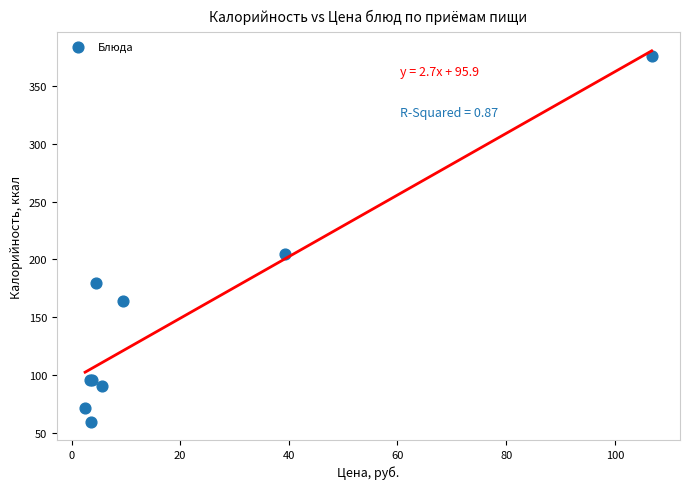

What Y value in the scatter plot is closest to 217?

205.0